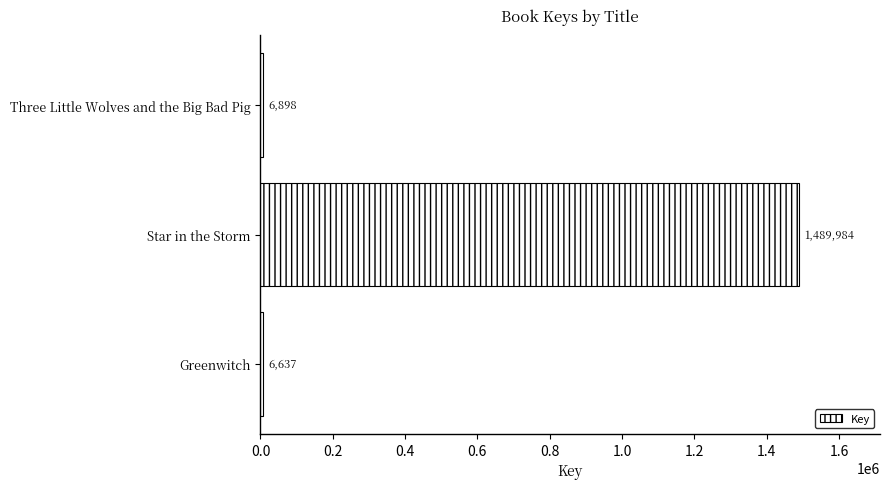

How many values are below 6898?

1